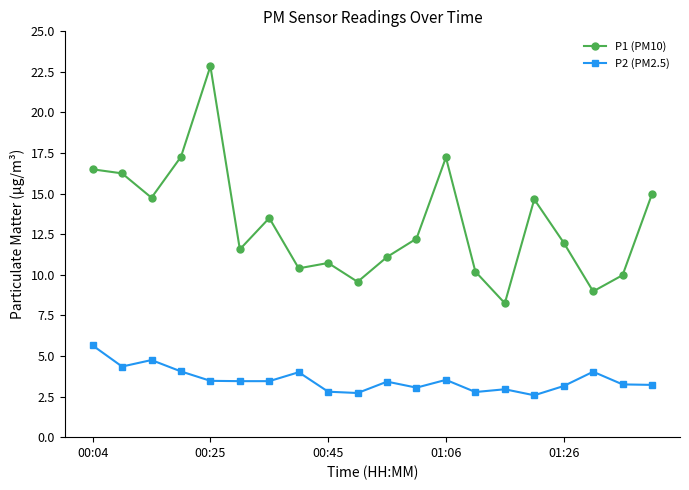

What are all the series names shown in the legend?

P1 (PM10), P2 (PM2.5)